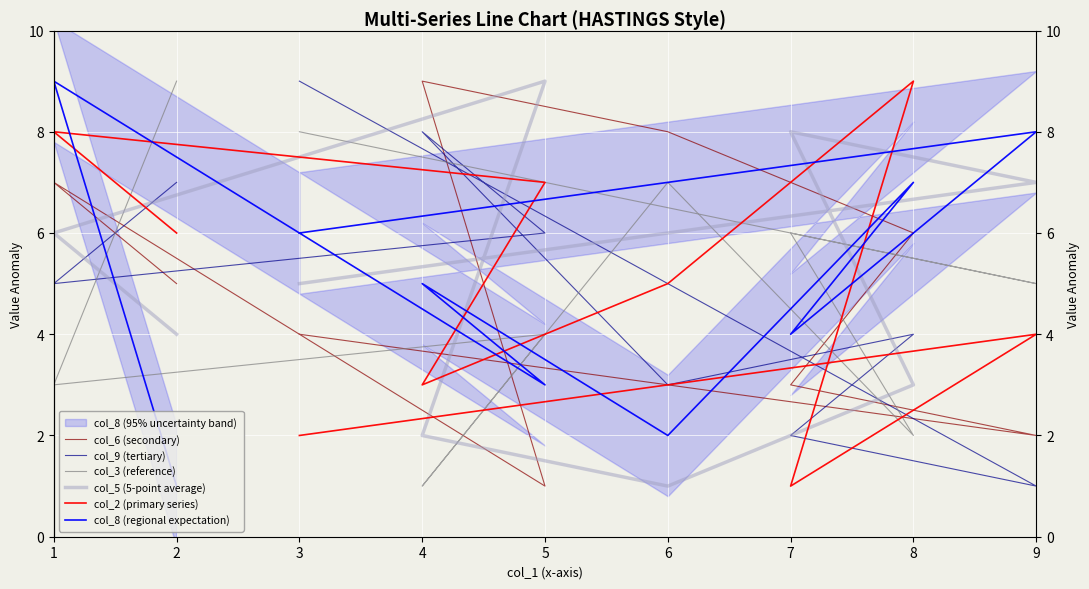

Which series has the widest spread of values?

col_6 (secondary)